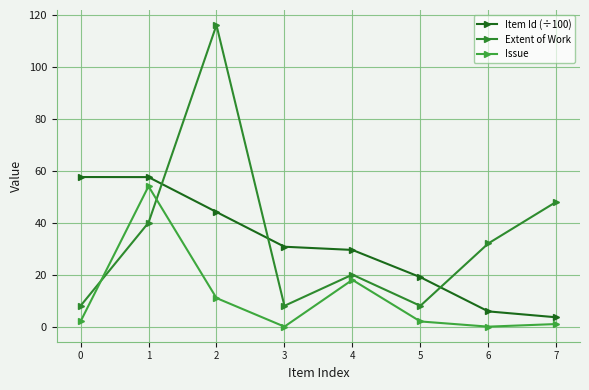

What is the value of the Item Id (÷100) point at the 2nd from the left?

57.5